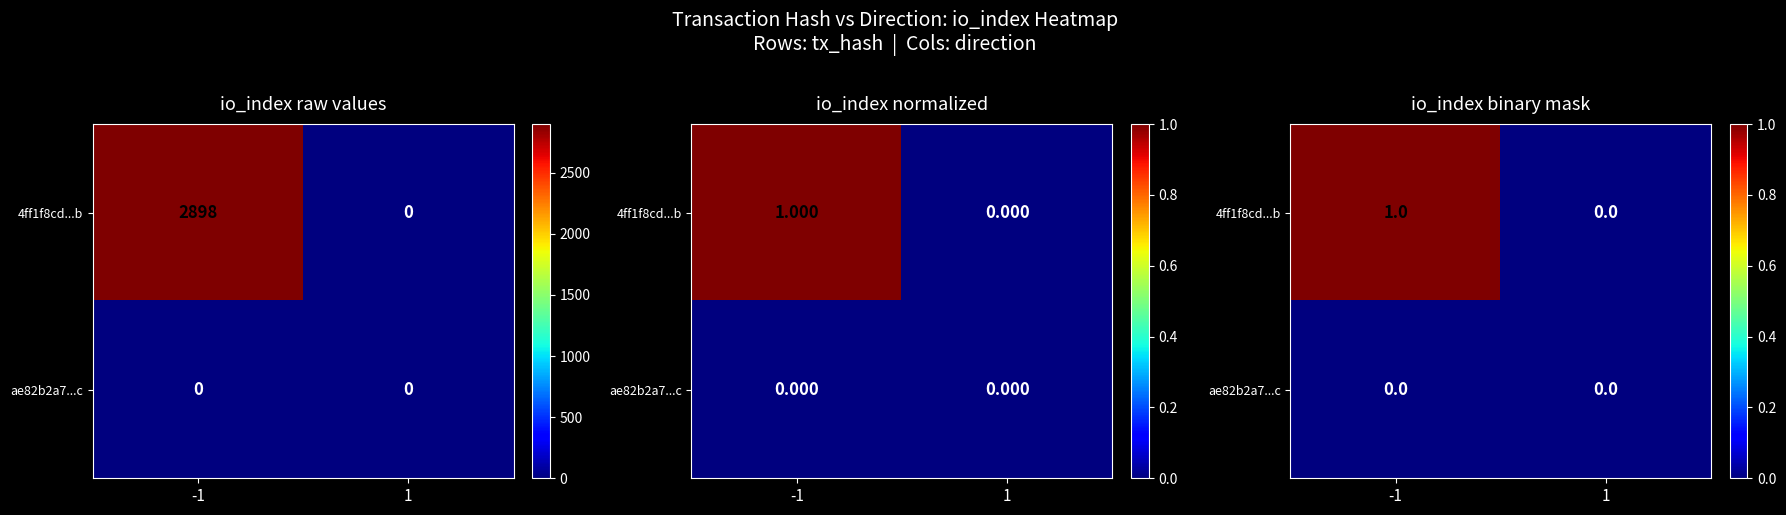

Which series has the largest range (max minus min)?

4ff1f8cd...b